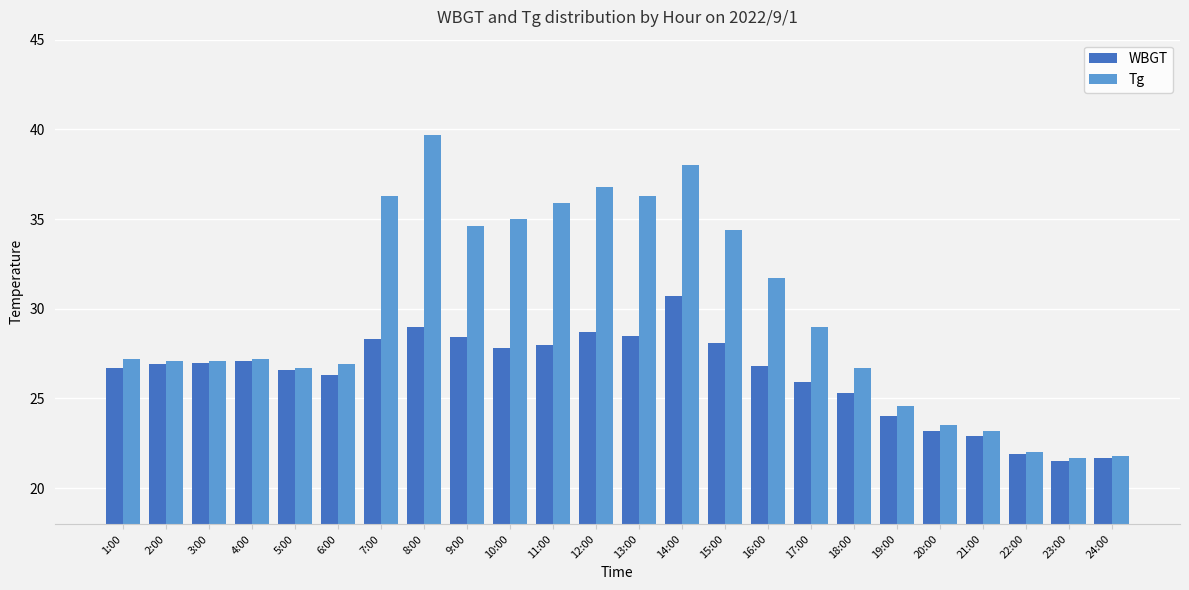

What is the sum of the WBGT values at 2:00 and 18:00?

52.2